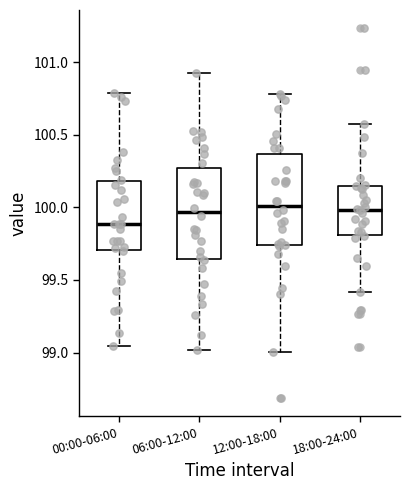

Reading left to right, transcribe this box plot: for each box, give where its median line is, the range the box spans, and where its two whiskers end, as read against the y-axis. The values are not printed on the chart, so give them approximately, as read against the axis.

00:00-06:00: median 99.90, box 99.70 to 100.20, whiskers 99.05 to 100.80
06:00-12:00: median 99.95, box 99.65 to 100.25, whiskers 99.00 to 100.95
12:00-18:00: median 100.00, box 99.75 to 100.35, whiskers 99.00 to 100.80
18:00-24:00: median 100.00, box 99.80 to 100.15, whiskers 99.40 to 100.55